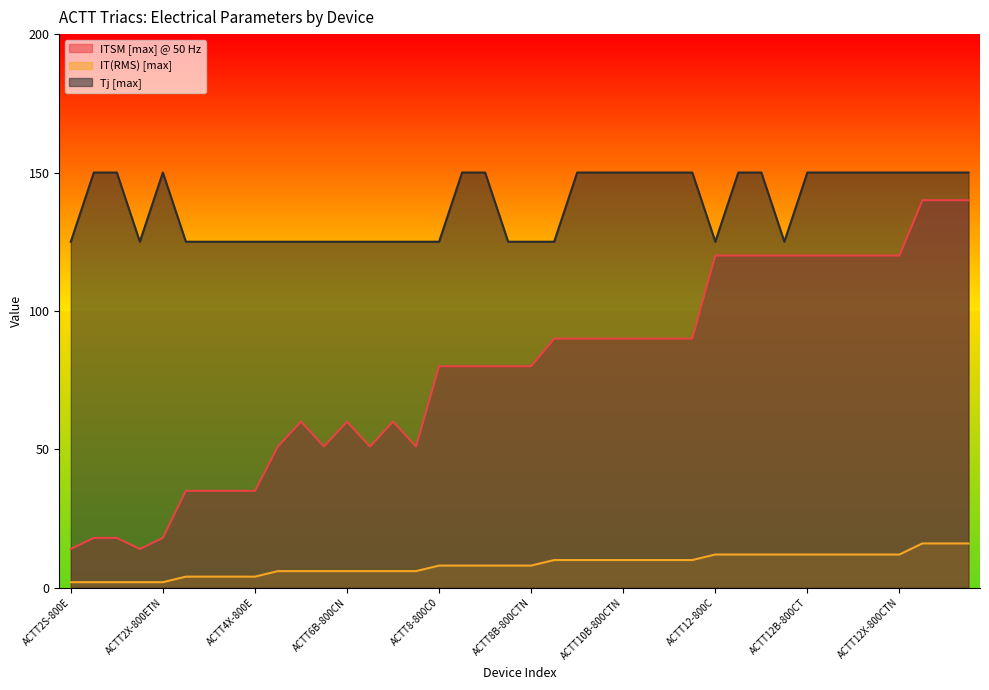

True or false: Tj [max] has a value of 50 at ACTT10X-800CTN.

False